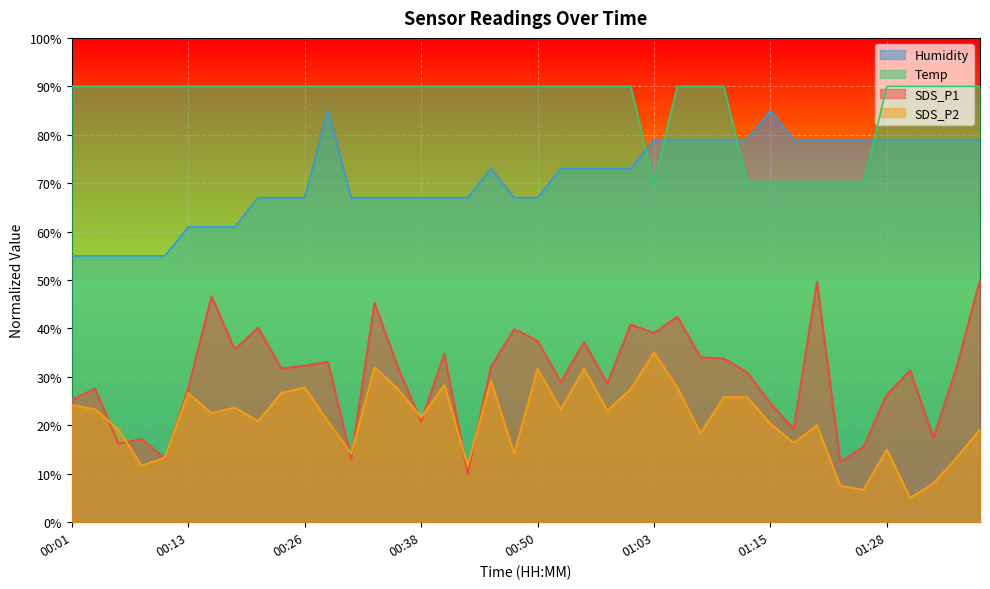

True or false: Humidity has more than 0 points higher than both neighbors.

True